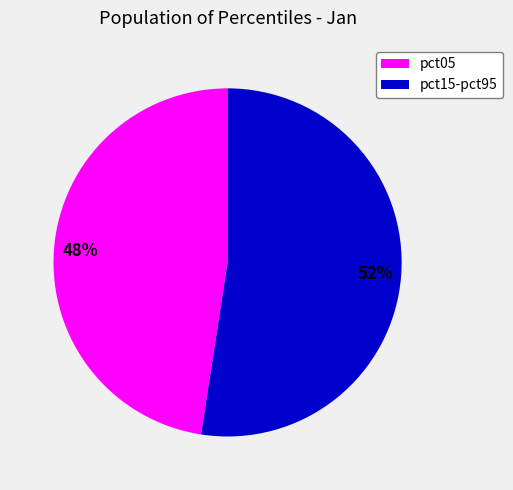

Between pct05 and pct15-pct95, which is larger?

pct15-pct95